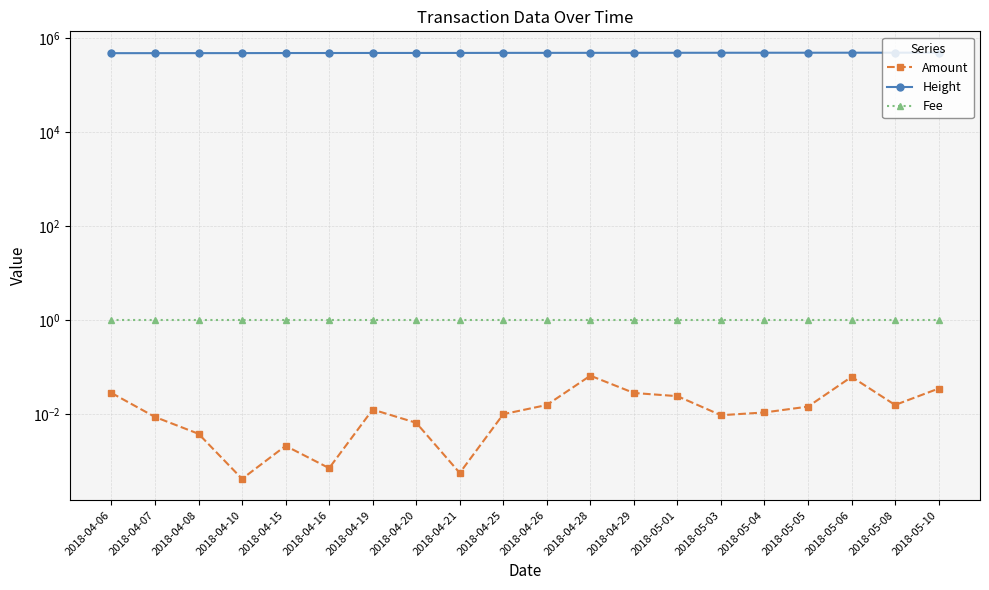

At how many categories does at least one series exceed 421103?

20